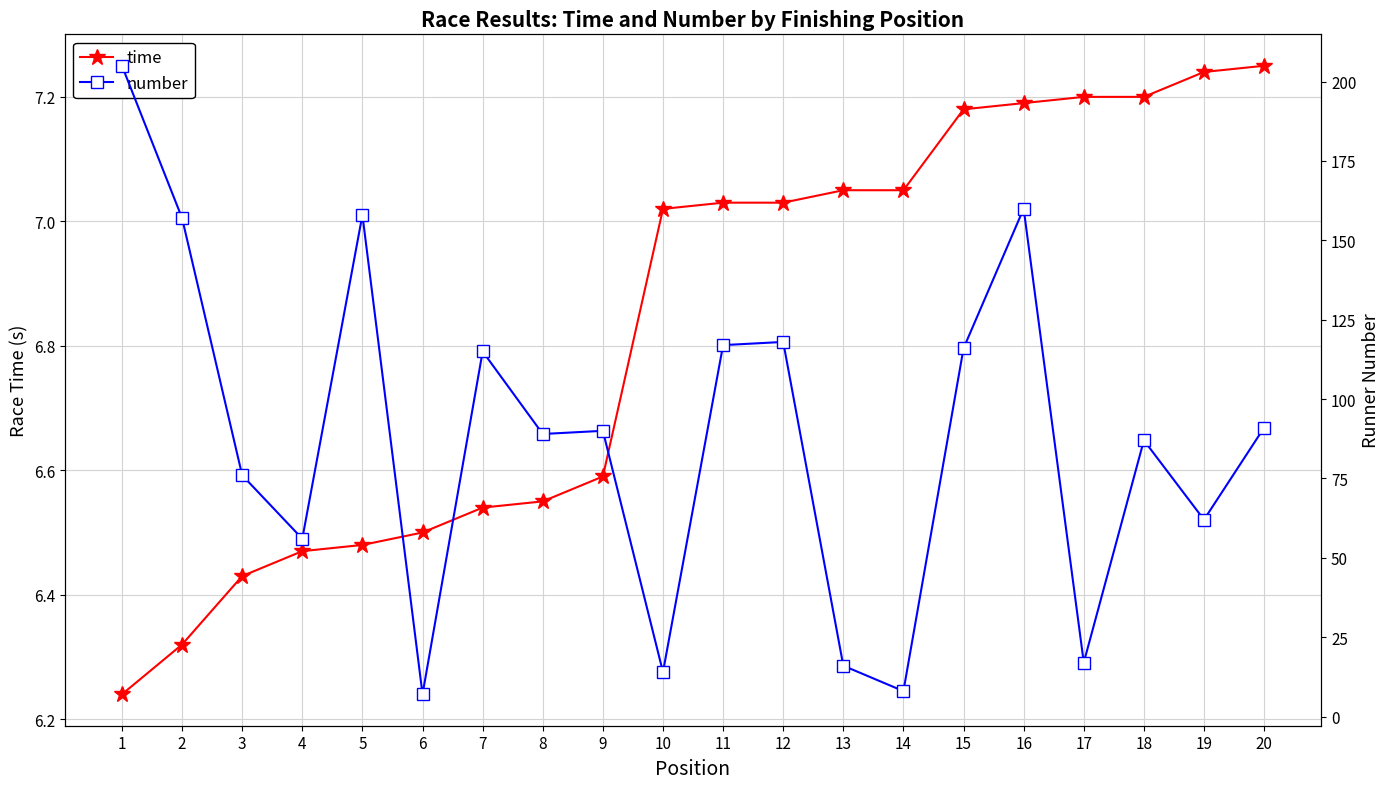

The value of time at 17 is 7.2. True or false?

True